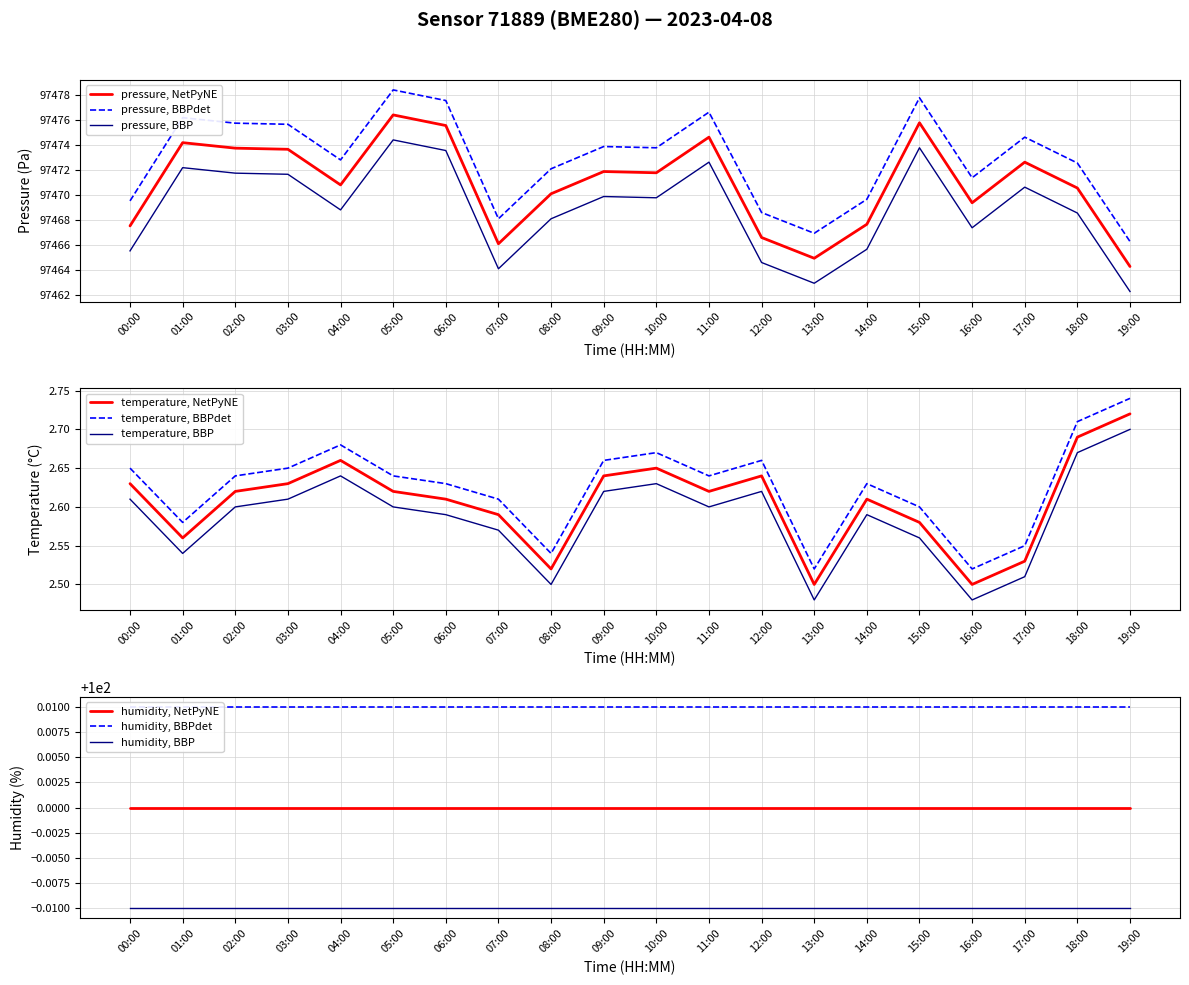

At how many categories does at least one series exceed 42729?

20